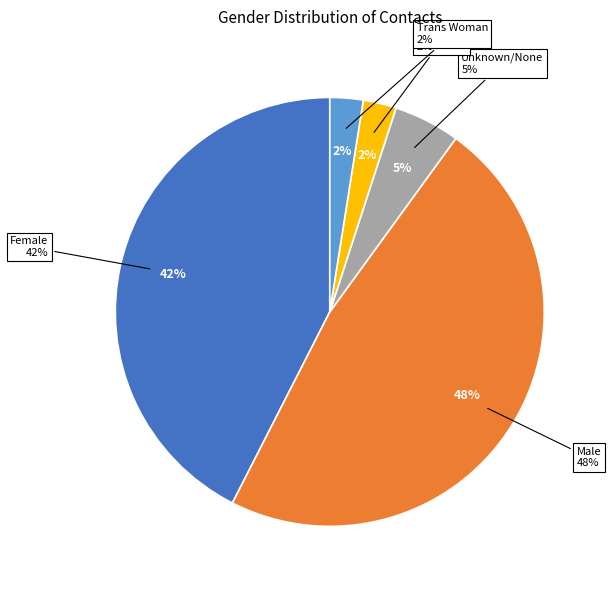

Is there a majority slice in this chart?

No